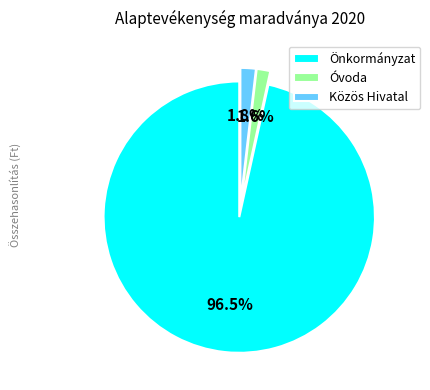

Combined, do Közös Hivatal and Önkormányzat account for over 50%?

Yes